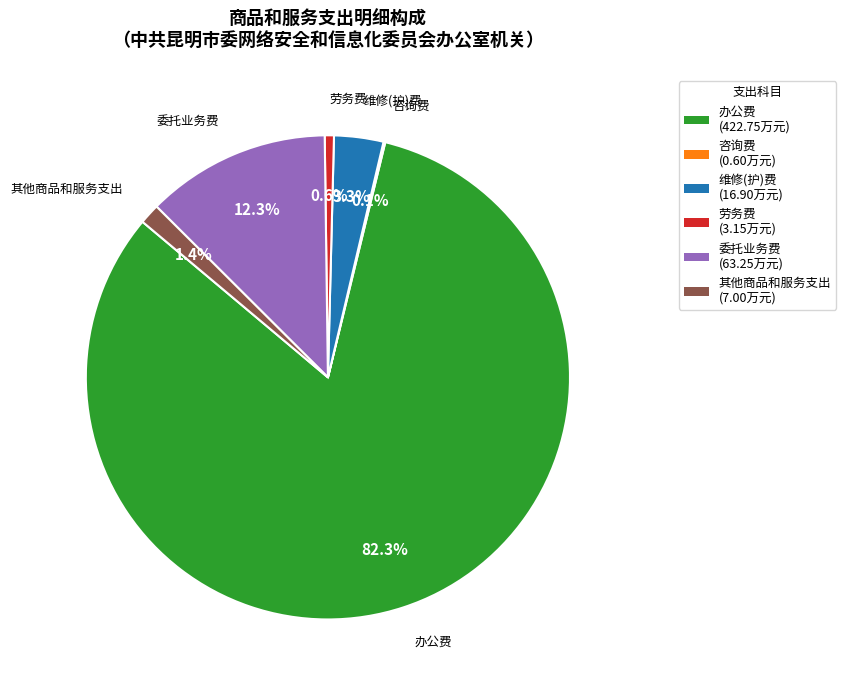

Between 其他商品和服务支出 (7.00万元) and 办公费 (422.75万元), which is larger?

办公费 (422.75万元)